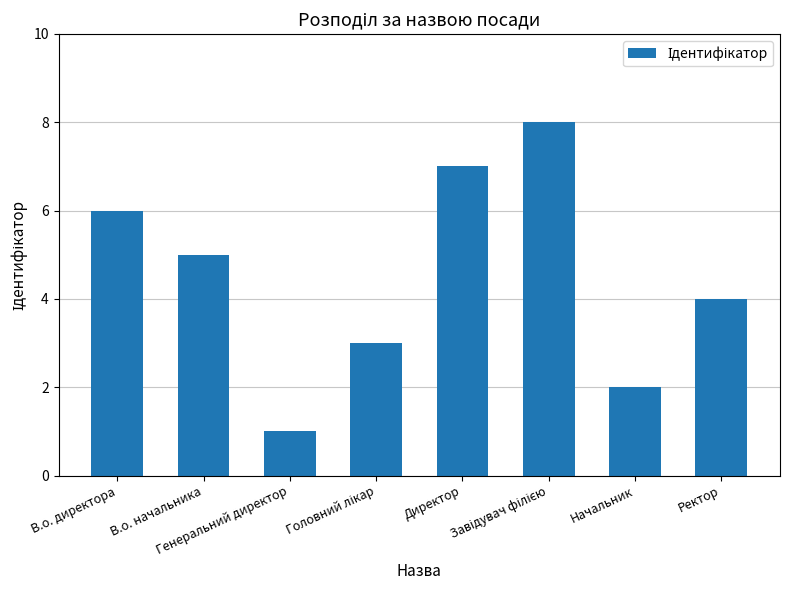

What is the greatest value displayed?

8